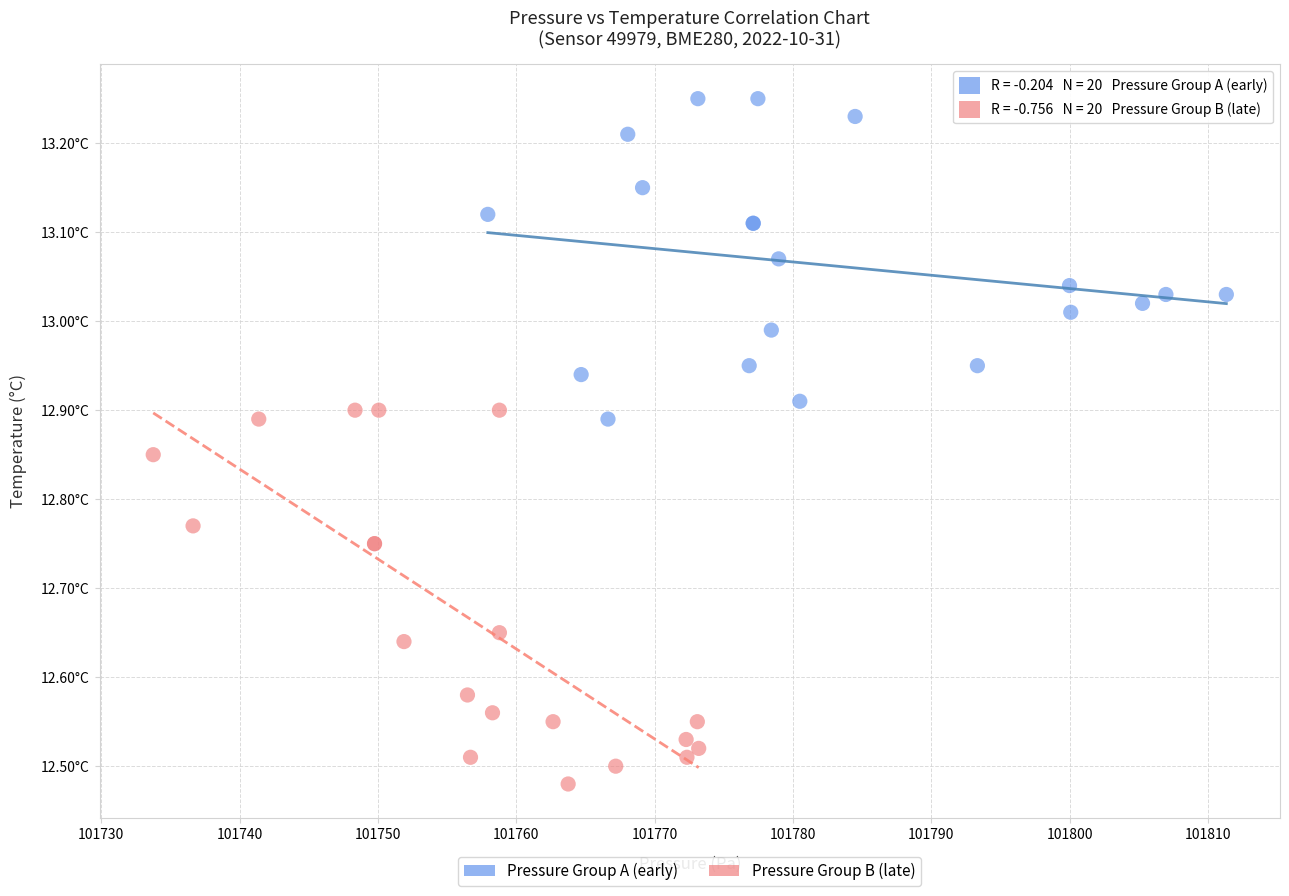

What are all the series names shown in the legend?

Pressure Group A (early), Pressure Group B (late)